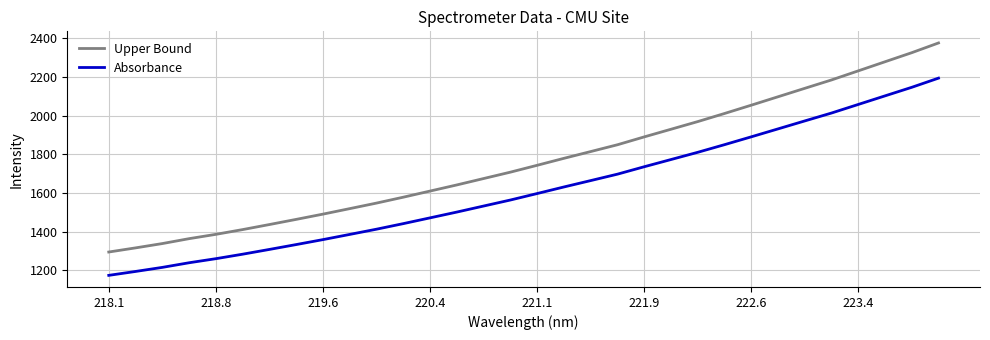

What is the minimum value for Upper Bound?

1295.3